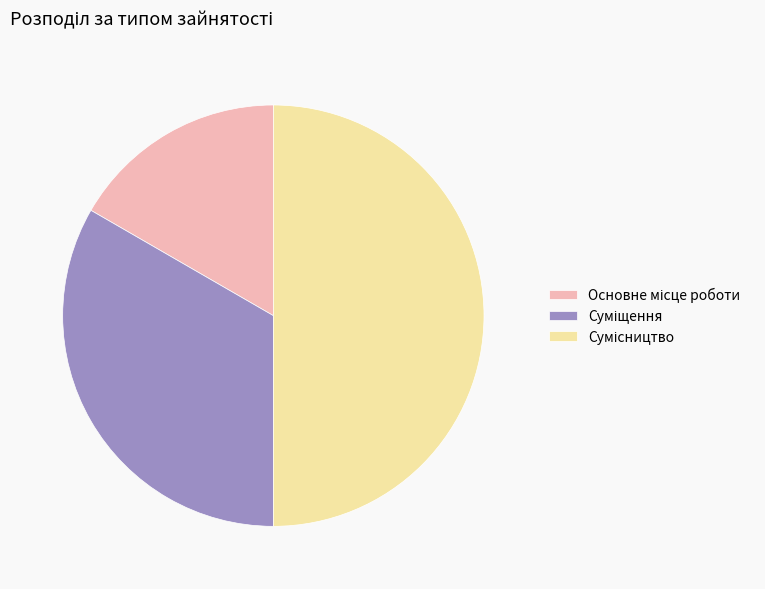

Count the number of slices in the pie.

3